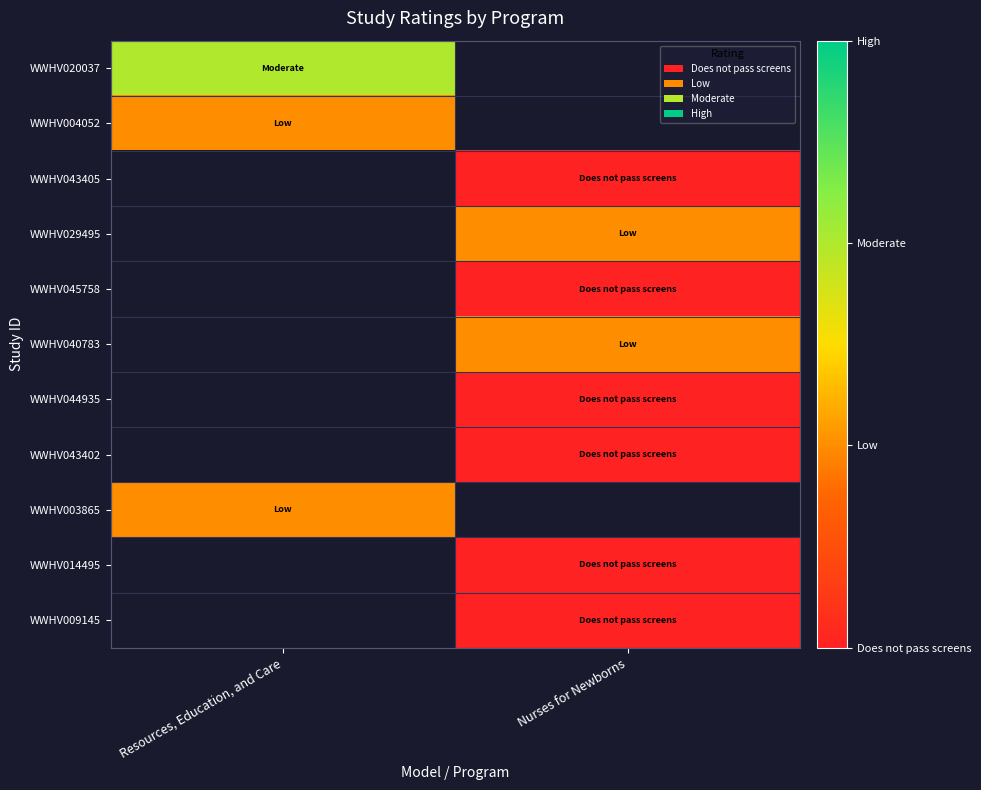

At which category does the chart reach its minimum across all series?

Nurses for Newborns